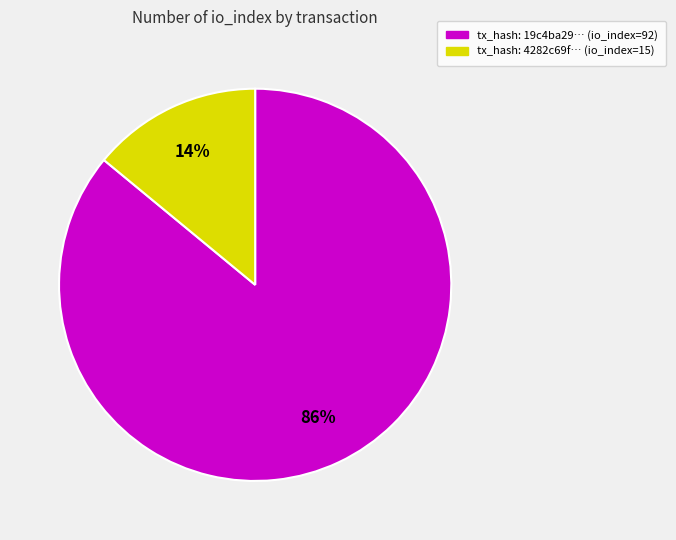

Is there any slice that represents more than half of the pie?

Yes